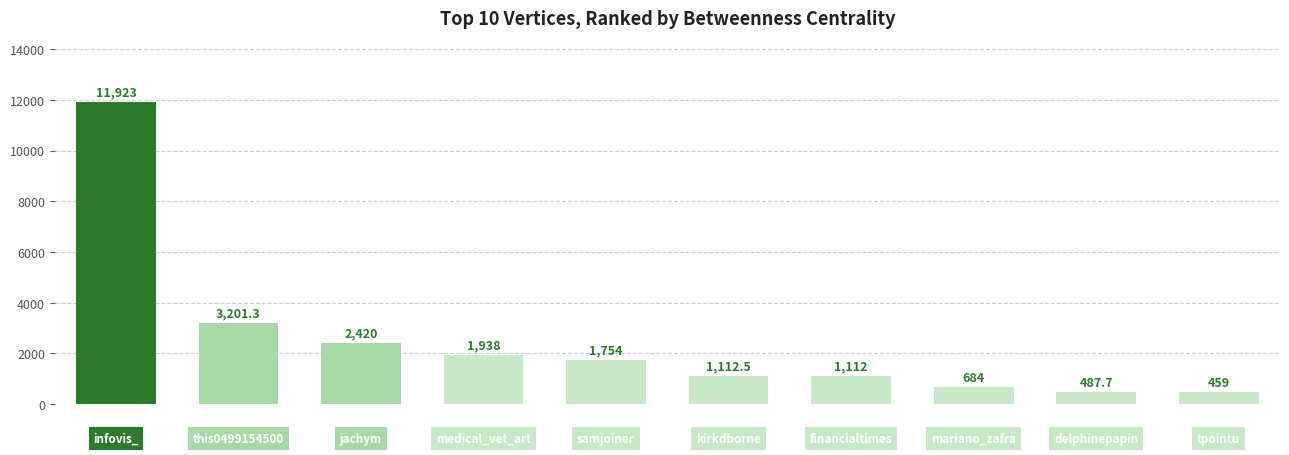

What is the value of the 6th bar from the left?

1112.5